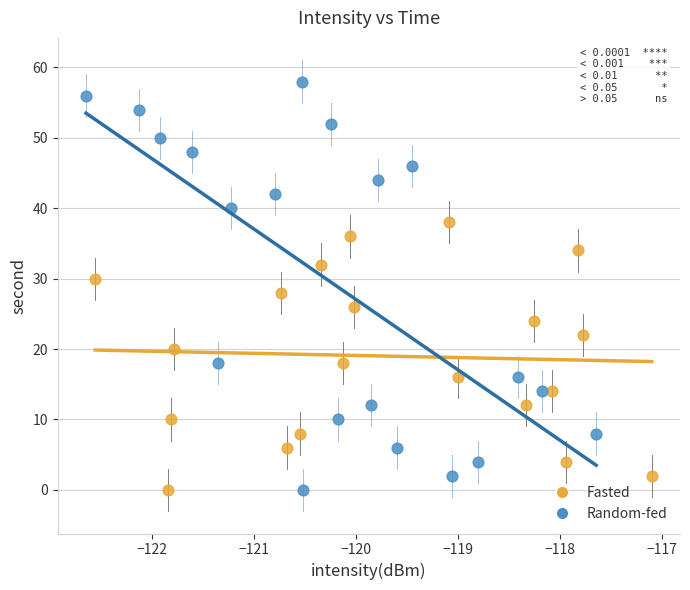

Which series contains the highest Y value?

Random-fed